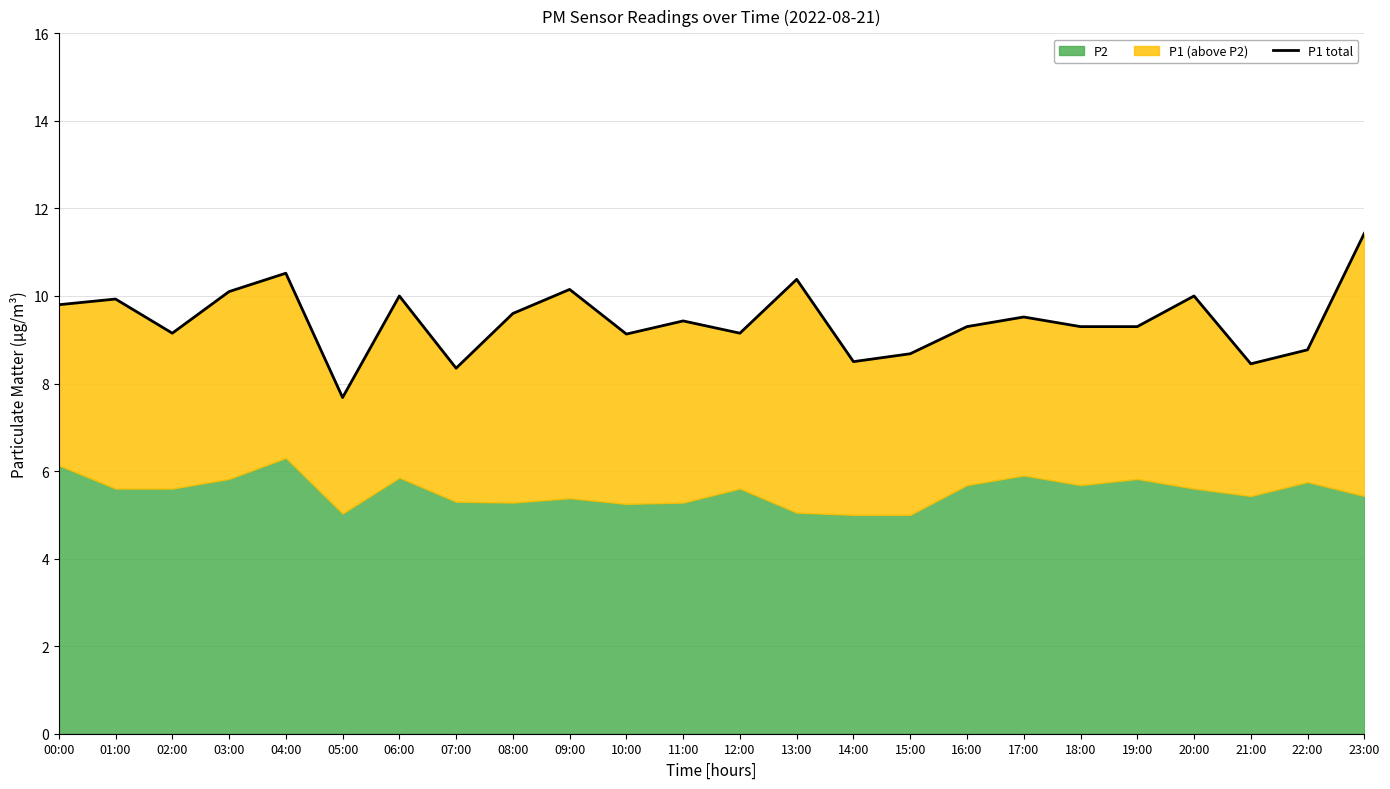

What is the value of the 19th point from the left?

9.3